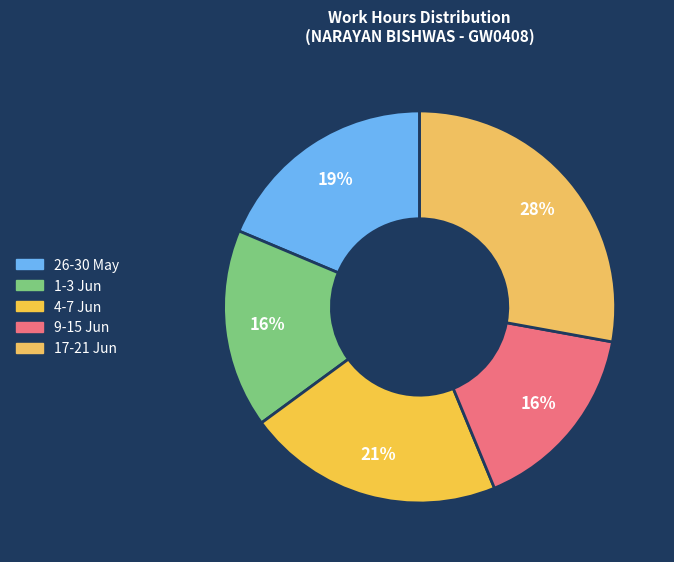

To the nearest percent, what is the difference between the largest and smallest slice percentages?

12%